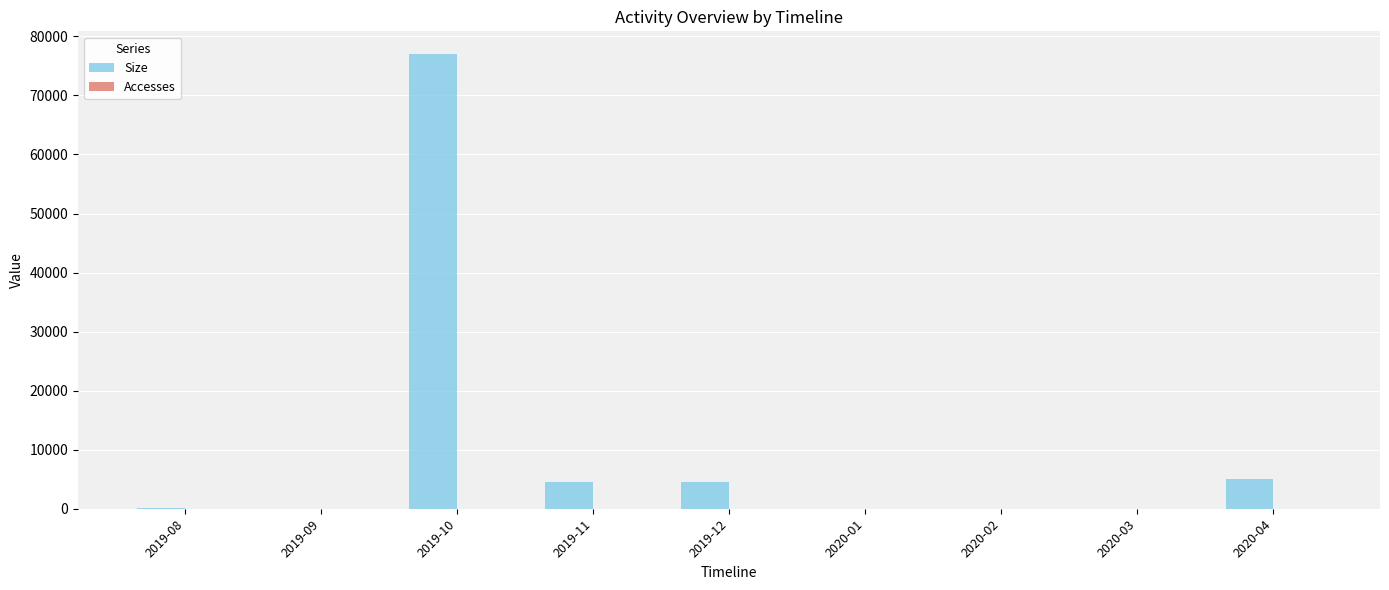

What is the sum of all Size values?

91330